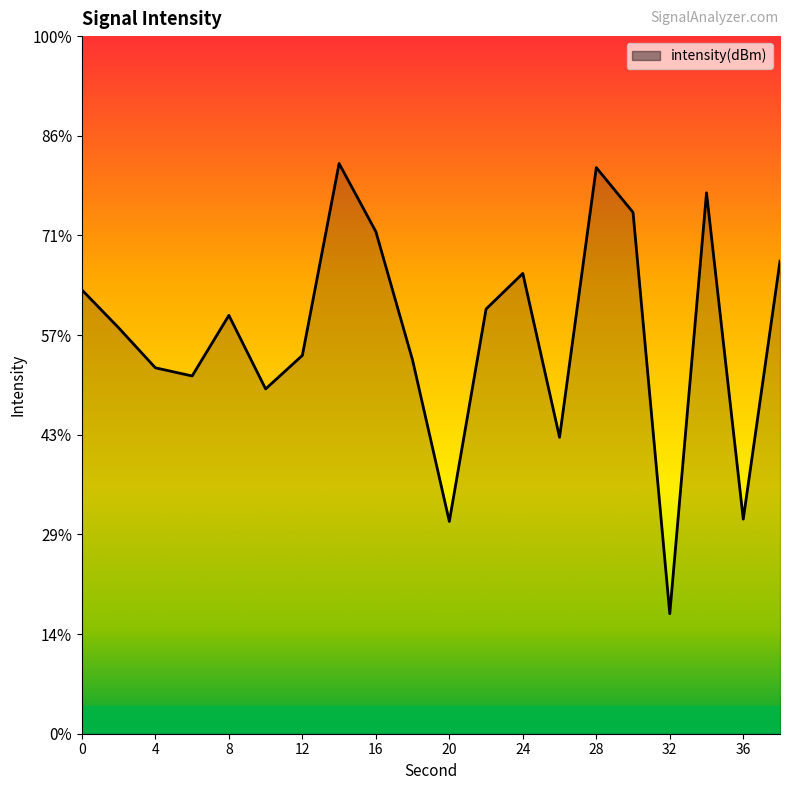

At which category does the chart reach its peak across all series?

14